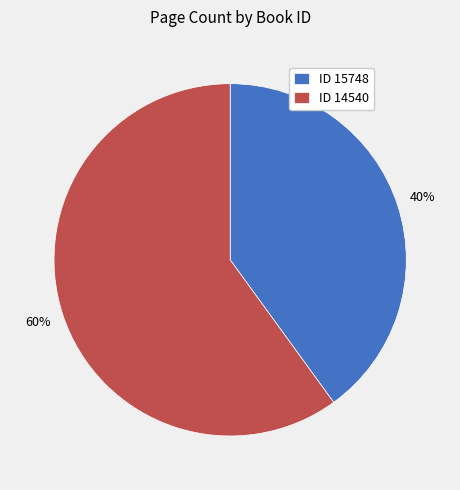

What is the ratio of the value at ID 14540 to the value at ID 15748?

1.5